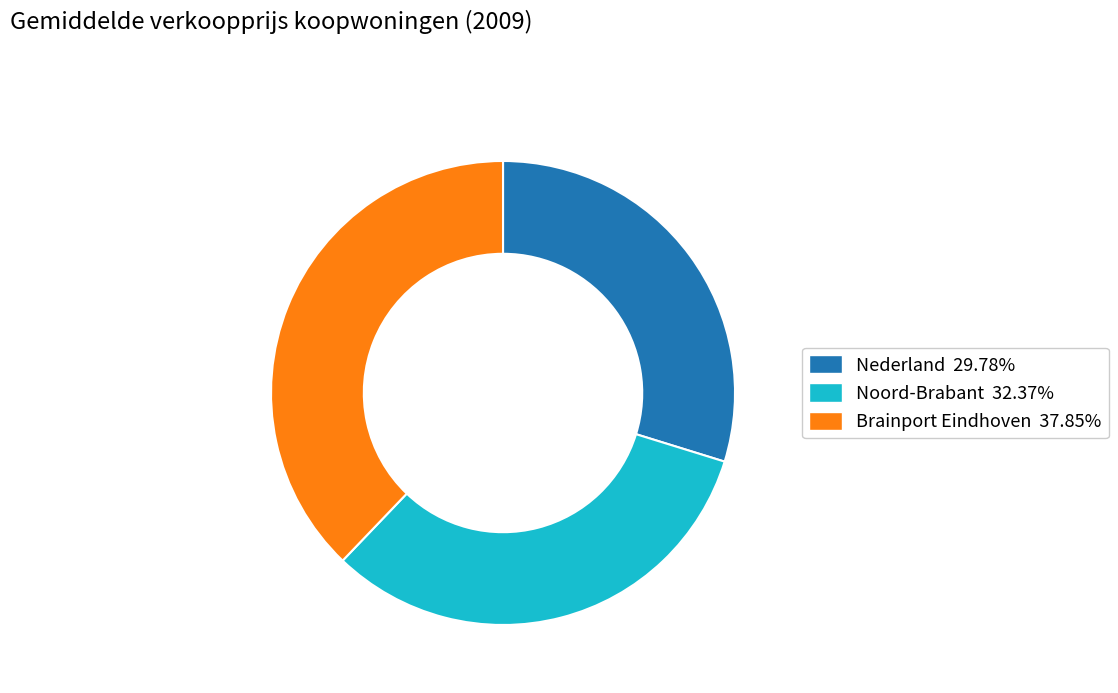

Do Nederland 29.78% and Brainport Eindhoven 37.85% together represent more than half of the pie?

Yes